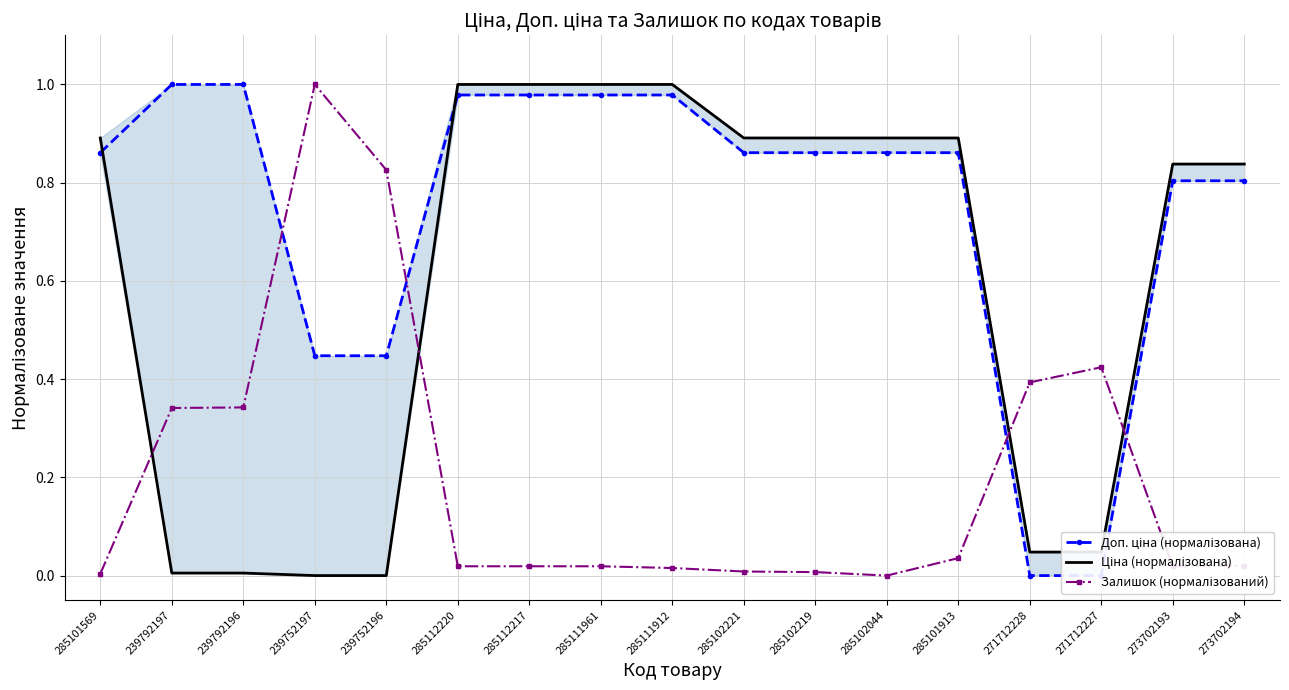

Between 285112217 and 285111912, which is larger?

285112217